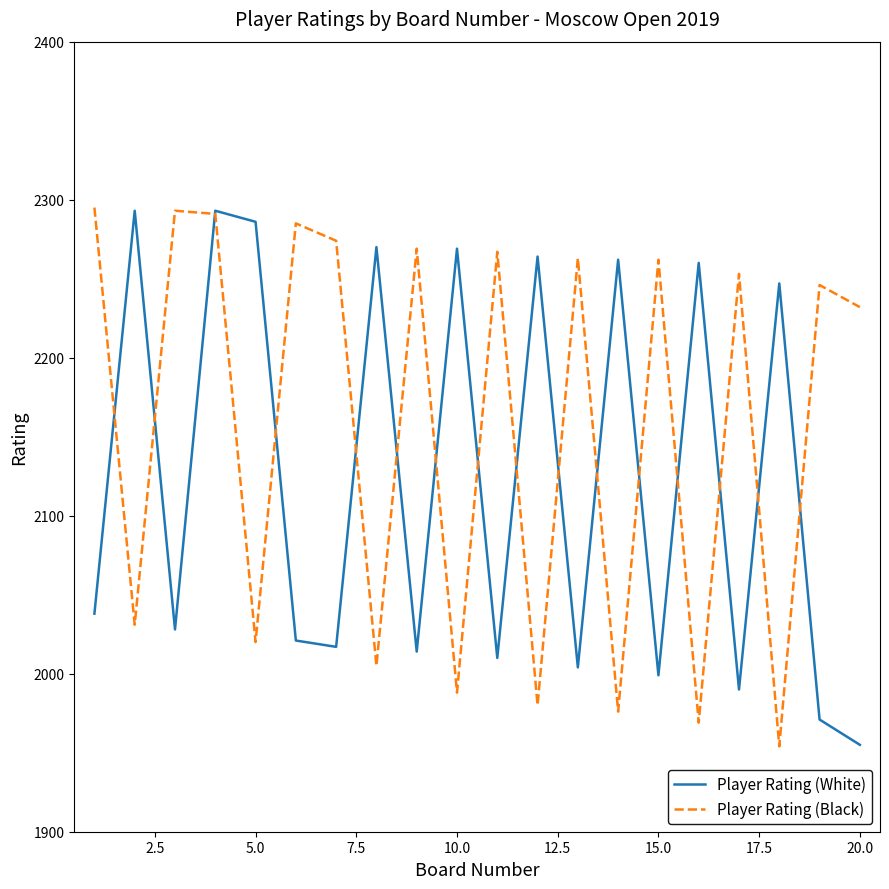

What is the lowest value of the Player Rating (Black) series?

1954